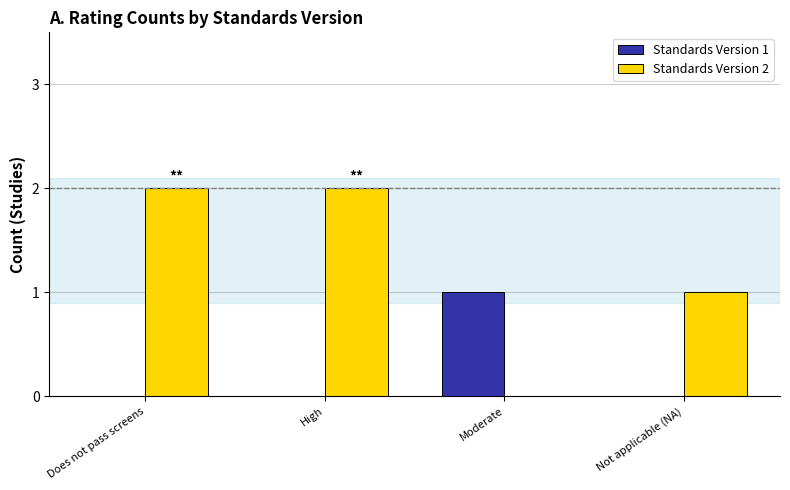

How many series are shown in this chart?

2